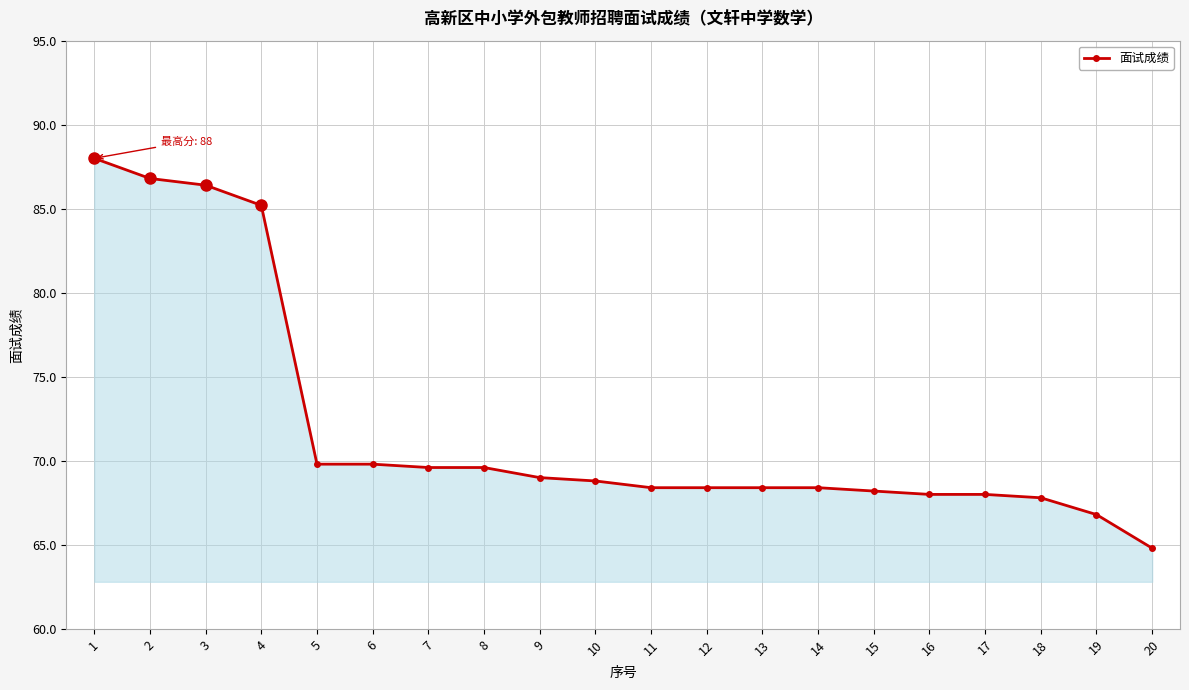

How many data points does each series have?

20